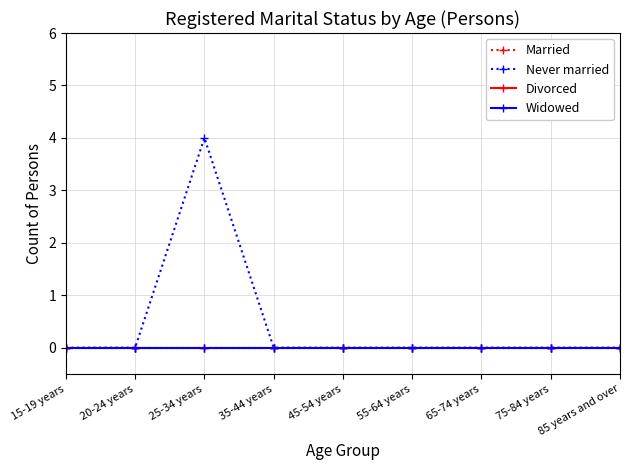

Is this an area chart (filled region under the line)?

No